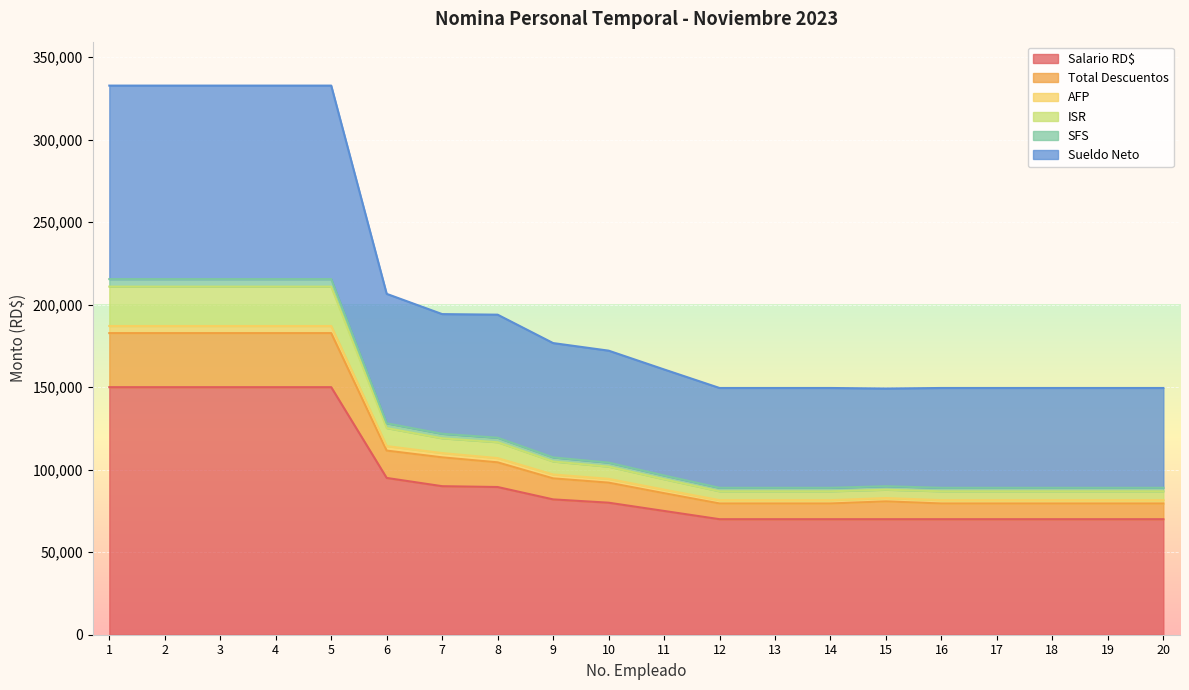

True or false: Salario RD$ and ISR cross at least once.

False